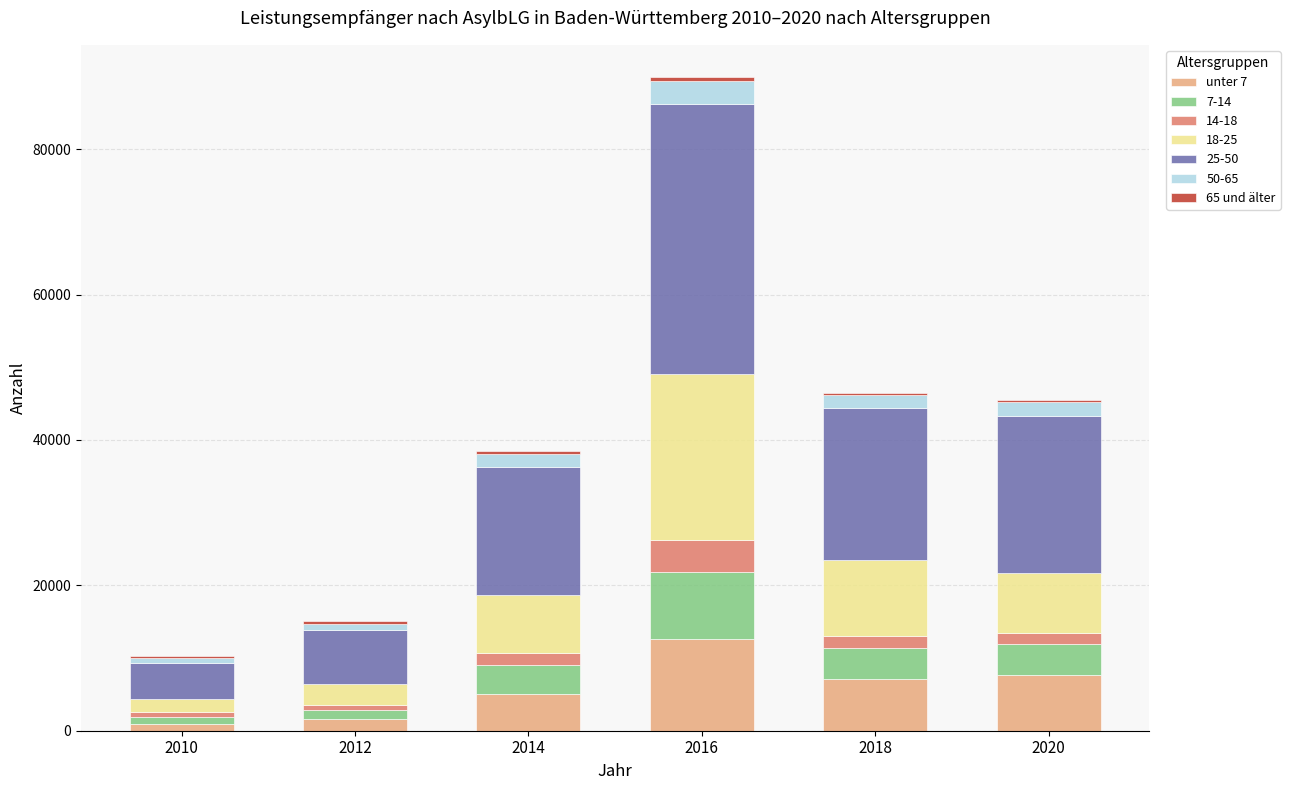

How many bars are there in total?

6